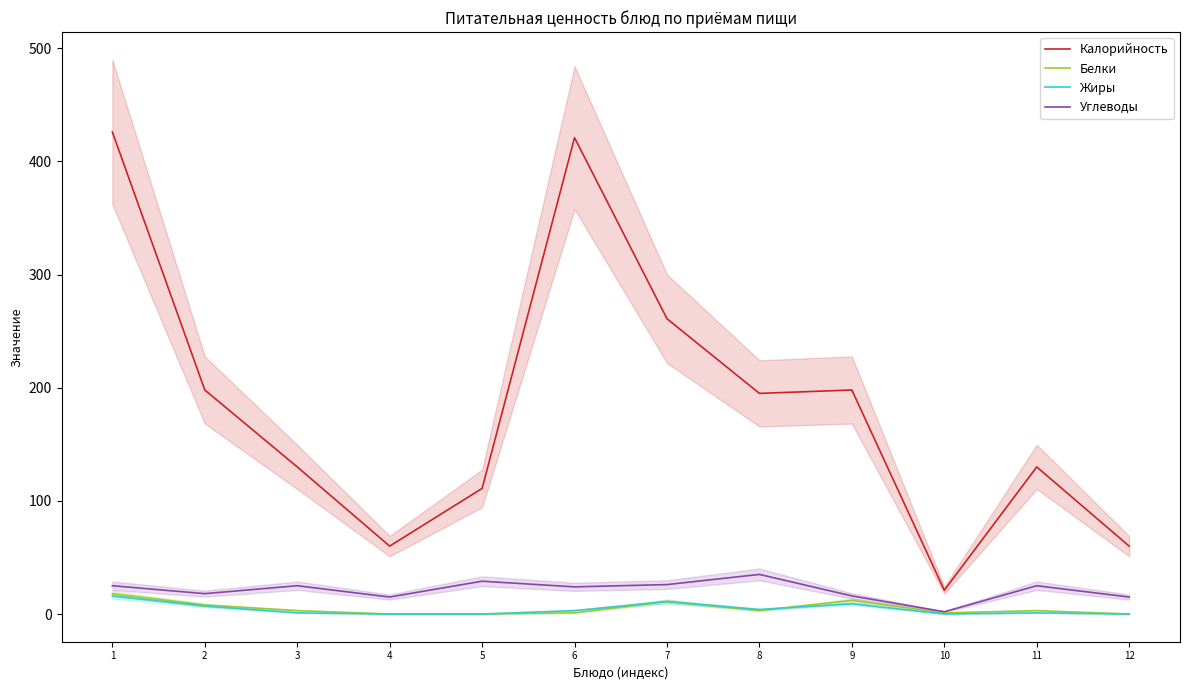

True or false: Белки and Калорийность cross at least once.

False